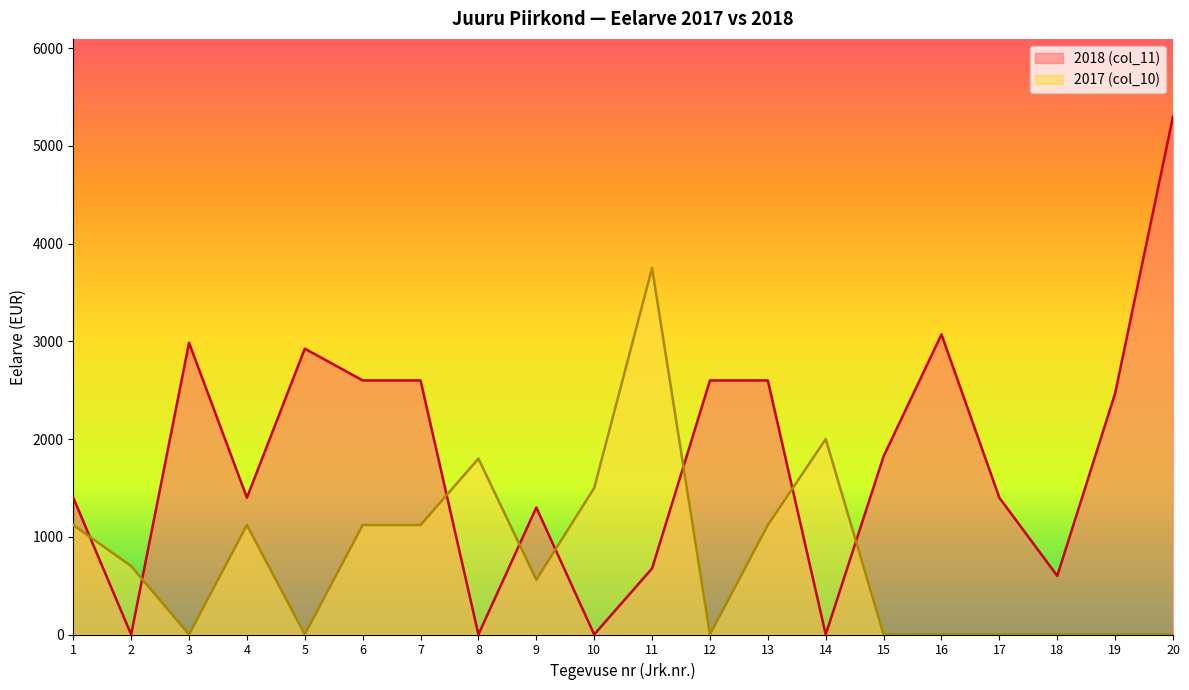

Which series has the largest range (max minus min)?

2018 (col_11)